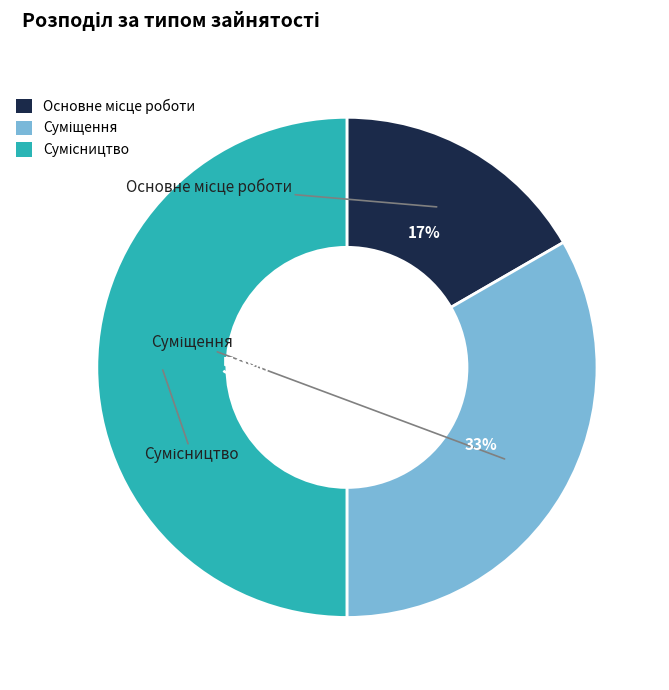

To the nearest percent, what is the average slice percentage?

33%